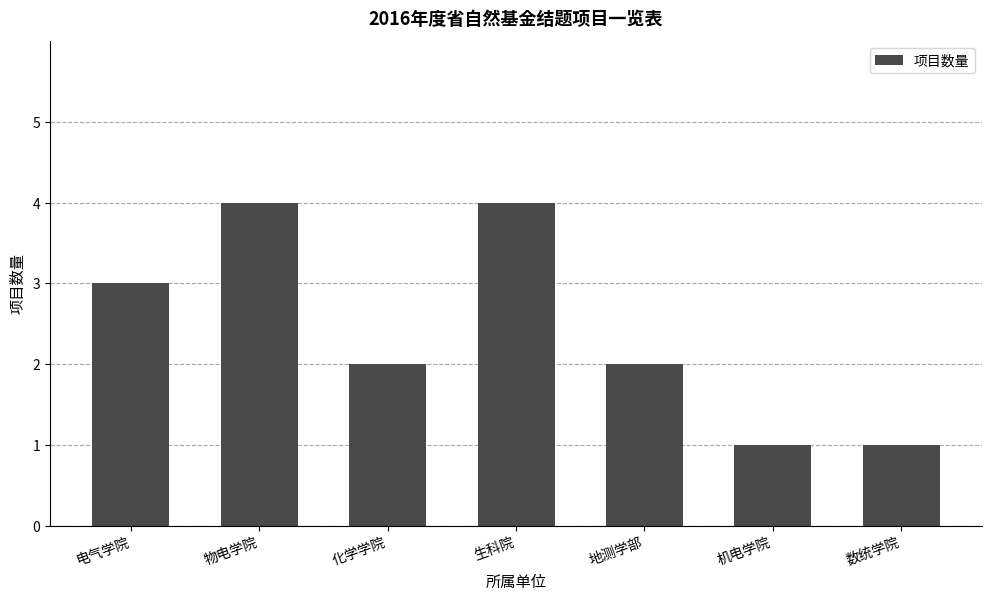

The chart shows a value of 3 at 电气学院. True or false?

True